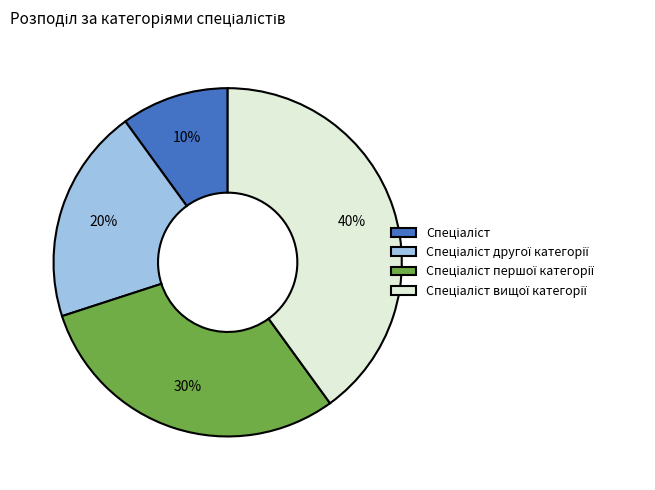

To the nearest percent, what is the average slice percentage?

25%